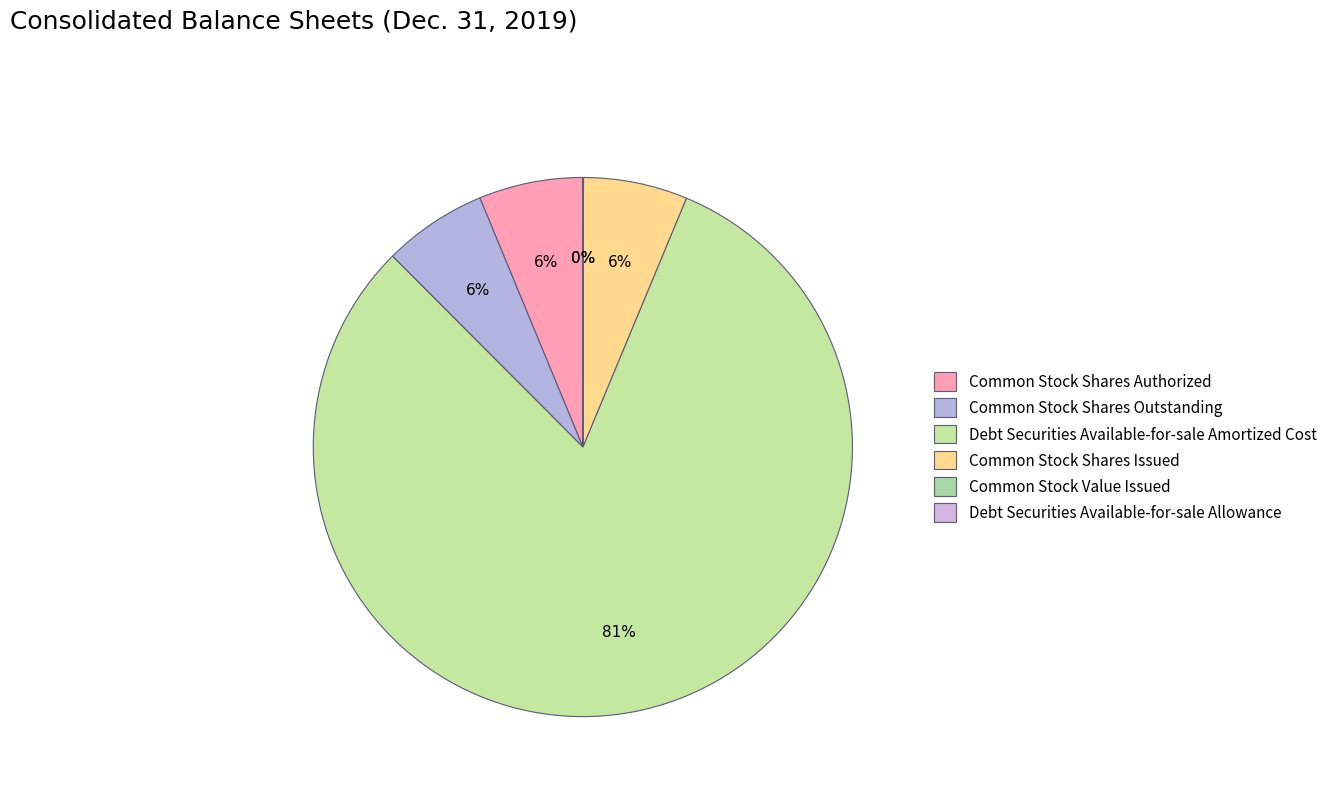

To the nearest percent, what is the difference between the largest and smallest slice percentages?

81%